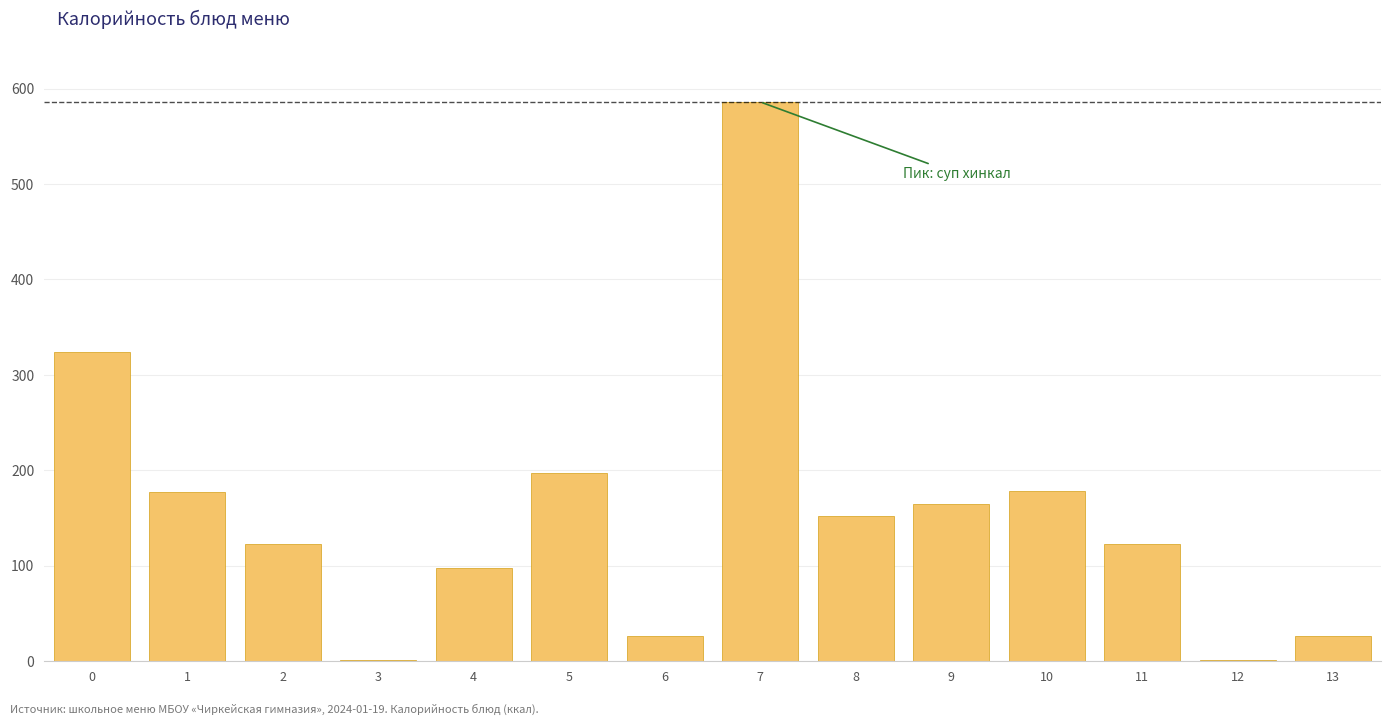

What is the maximum value shown in the chart?

586